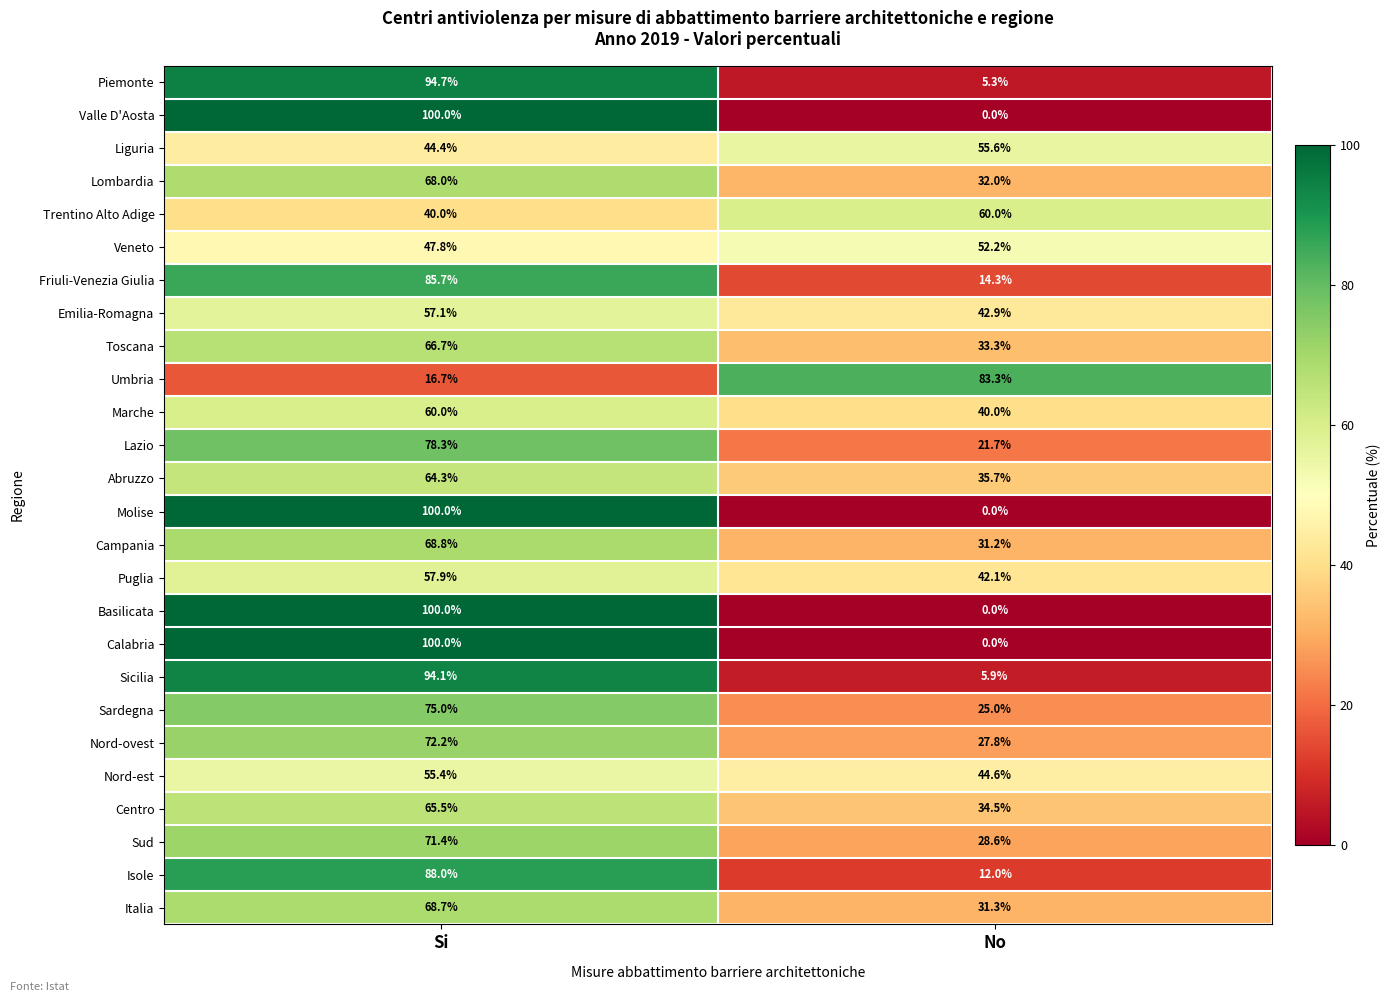

What is the difference between the maximum and minimum values in the Isole series?

76.0